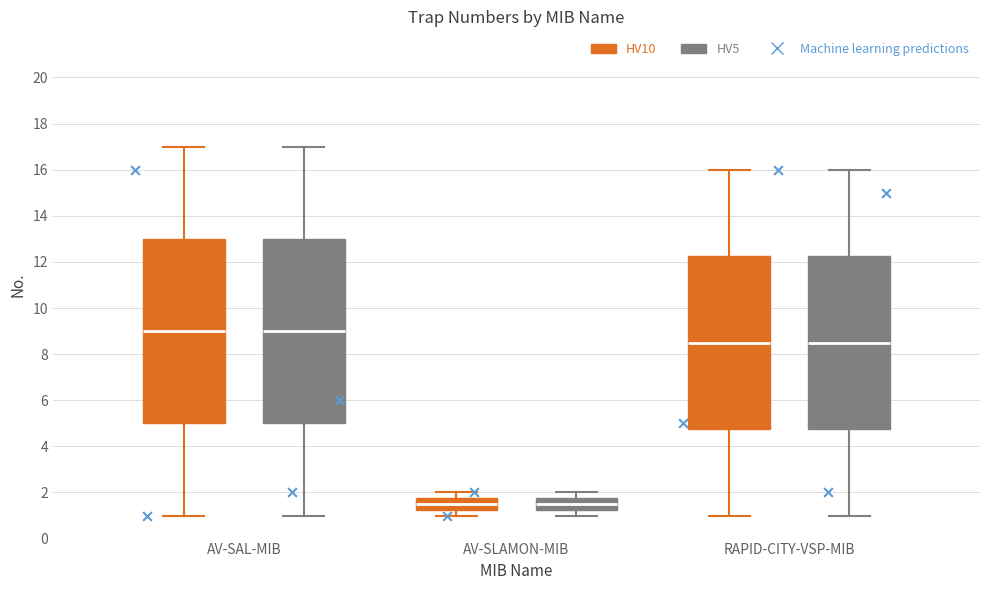

Reading left to right, transcribe this box plot: for each box, give where its median line is, the range the box spans, and where its two whiskers end, as read against the y-axis. The values are not printed on the chart, so give them approximately, as read against the axis.

AV-SAL-MIB (HV10): median 9.0, box 5.0 to 13.0, whiskers 1.0 to 17.0
AV-SAL-MIB (HV5): median 9.0, box 5.0 to 13.0, whiskers 1.0 to 17.0
AV-SLAMON-MIB (HV10): median 1.6, box 1.2 to 1.8, whiskers 1.0 to 2.0
AV-SLAMON-MIB (HV5): median 1.6, box 1.2 to 1.8, whiskers 1.0 to 2.0
RAPID-CITY-VSP-MIB (HV10): median 8.6, box 4.8 to 12.2, whiskers 1.0 to 16.0
RAPID-CITY-VSP-MIB (HV5): median 8.6, box 4.8 to 12.2, whiskers 1.0 to 16.0